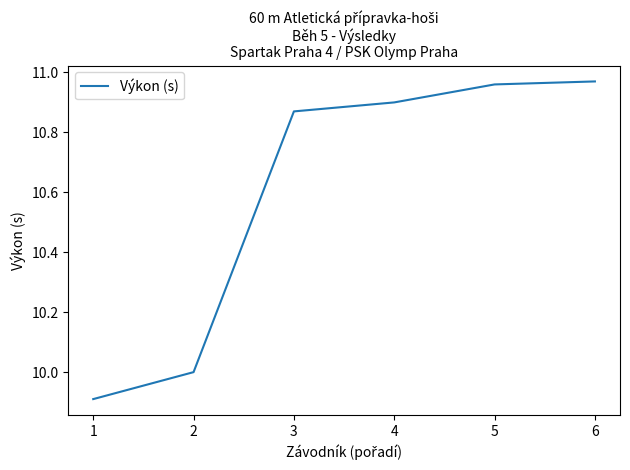

What is the minimum value shown in the chart?

9.9